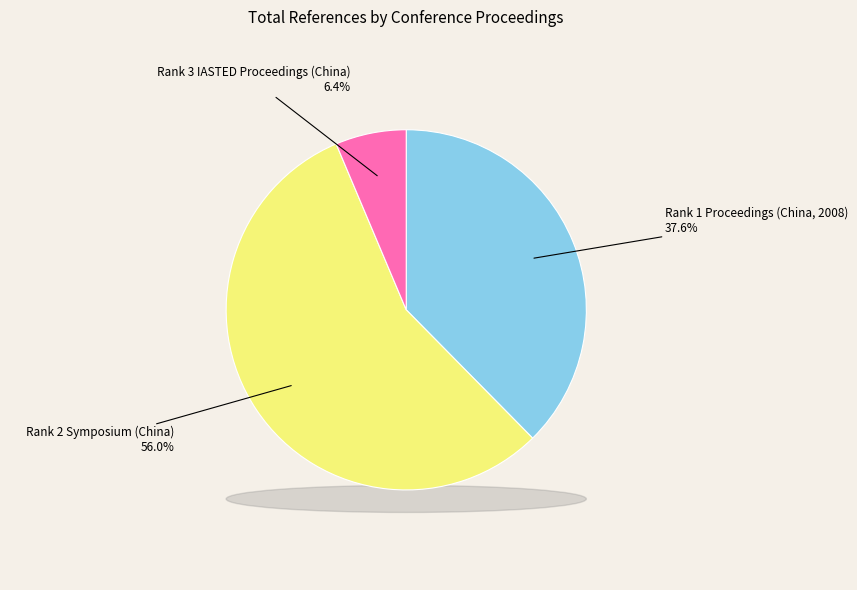

How many slices are in this pie chart?

3